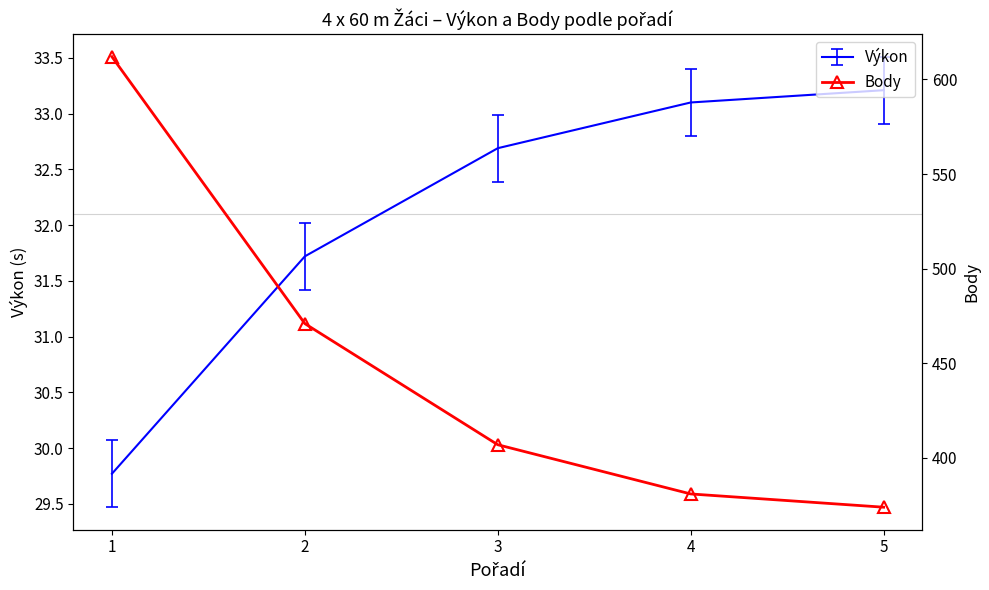

At which category does the chart reach its minimum across all series?

5